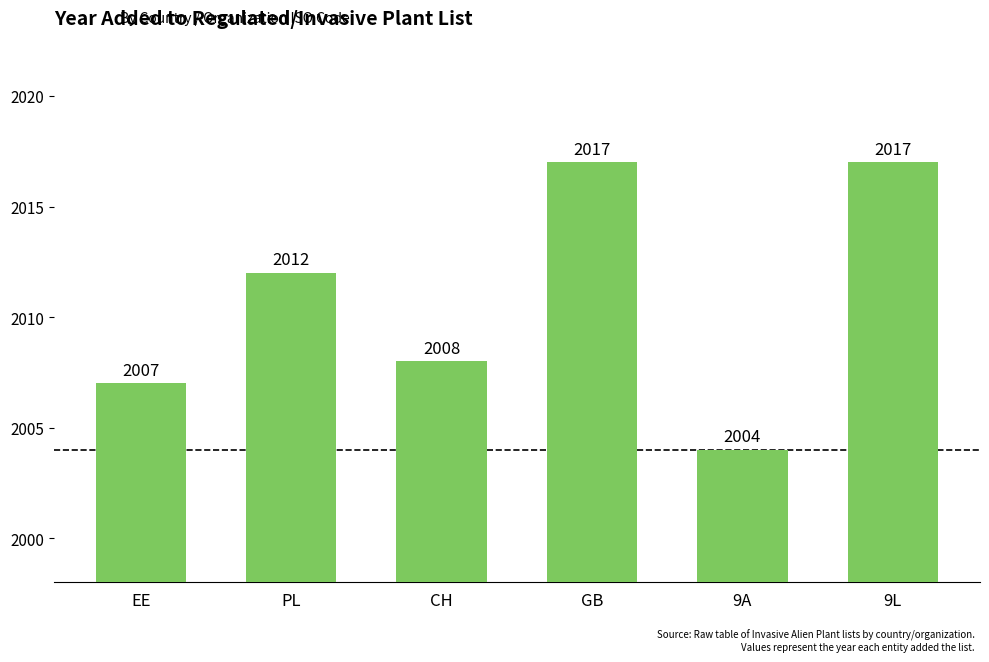

What value does the data have at GB?

2017